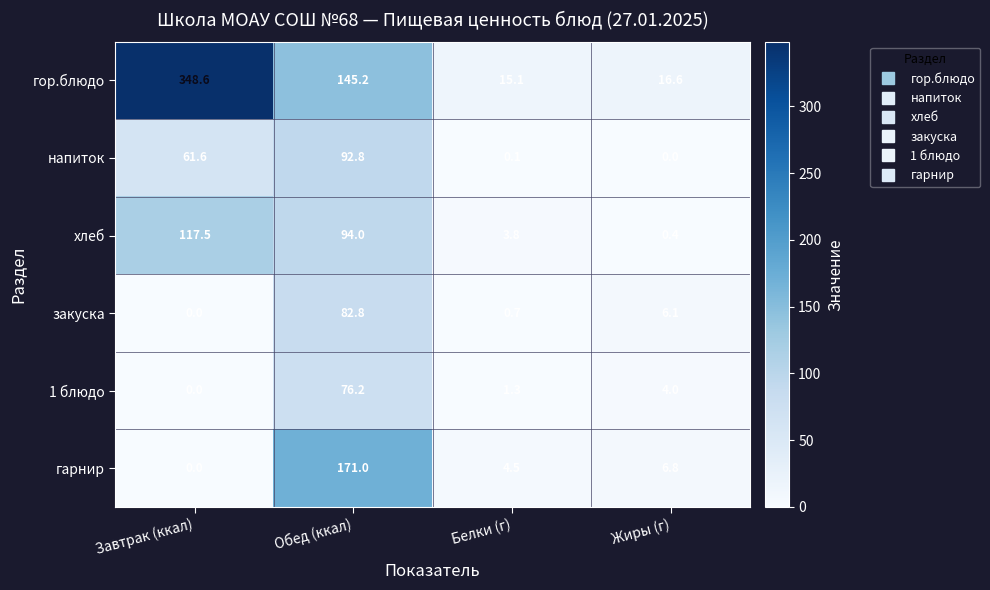

Reading left to right, list all the values displayed in this chart.

гор.блюдо: Завтрак (ккал)=348.6	Обед (ккал)=145.2	Белки (г)=15.1	Жиры (г)=16.6
напиток: Завтрак (ккал)=61.6	Обед (ккал)=92.8	Белки (г)=0.1	Жиры (г)=0.0
хлеб: Завтрак (ккал)=117.5	Обед (ккал)=94.0	Белки (г)=3.8	Жиры (г)=0.4
закуска: Завтрак (ккал)=0.0	Обед (ккал)=82.8	Белки (г)=0.7	Жиры (г)=6.1
1 блюдо: Завтрак (ккал)=0.0	Обед (ккал)=76.2	Белки (г)=1.3	Жиры (г)=4.0
гарнир: Завтрак (ккал)=0.0	Обед (ккал)=171.0	Белки (г)=4.5	Жиры (г)=6.8